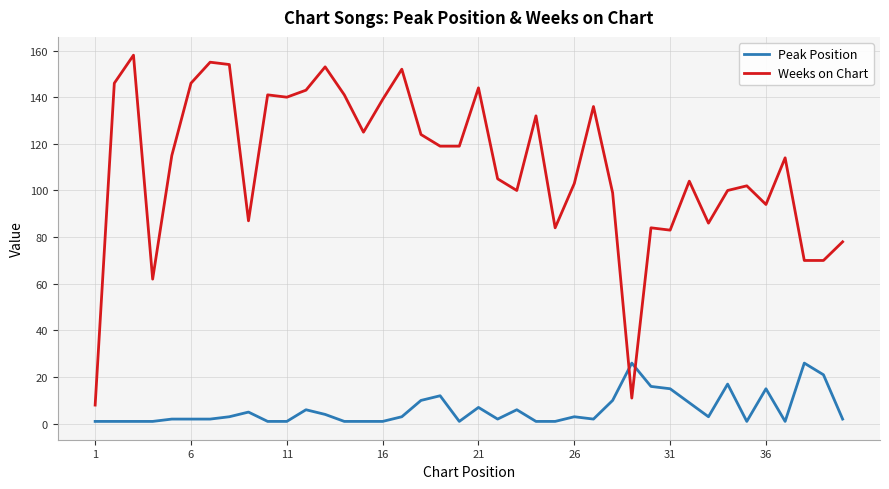

Which series ends up on top after the final intersection of Weeks on Chart and Peak Position?

Weeks on Chart